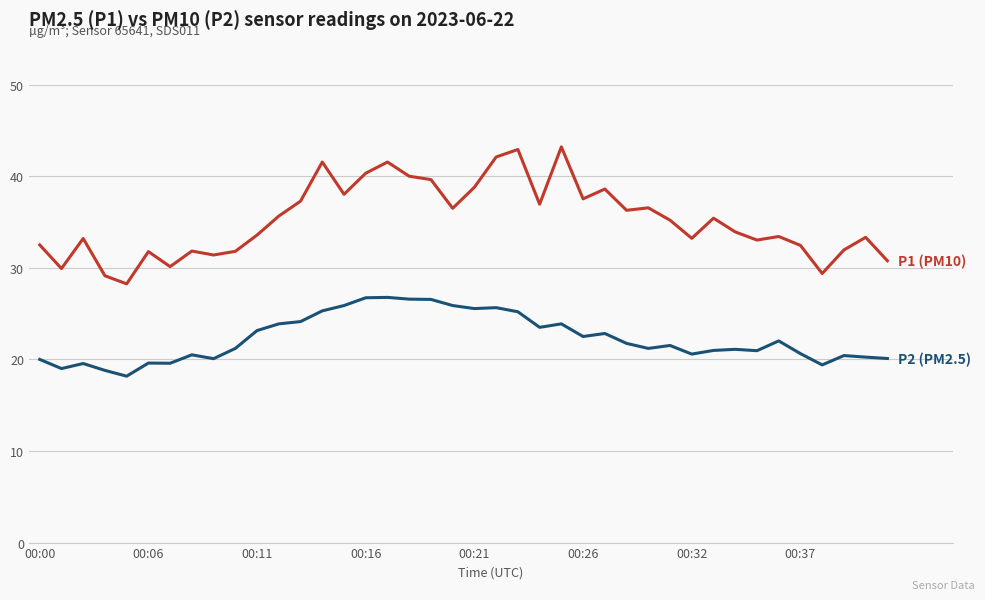

What is the greatest value displayed?

43.2